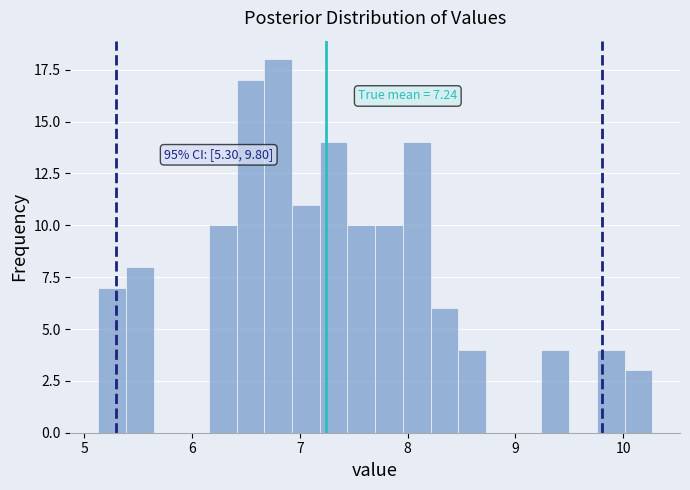

Read against the x-axis, roughly where is the centre of the tallest bar?

6.8